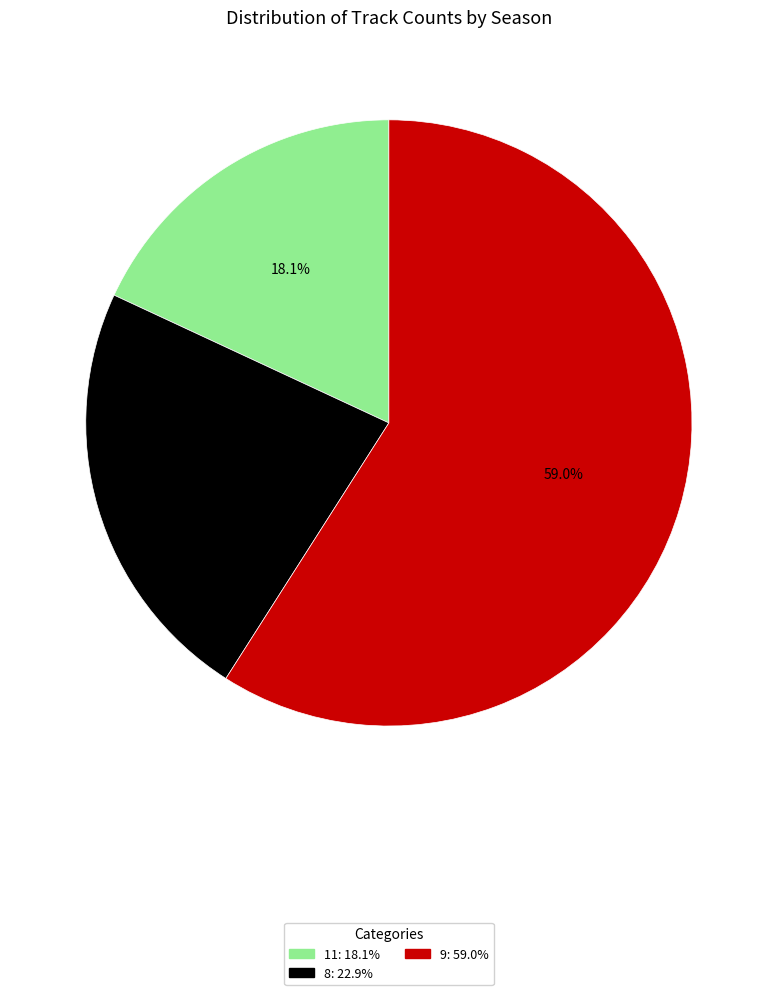

Which has a higher value, 8 or 9?

9